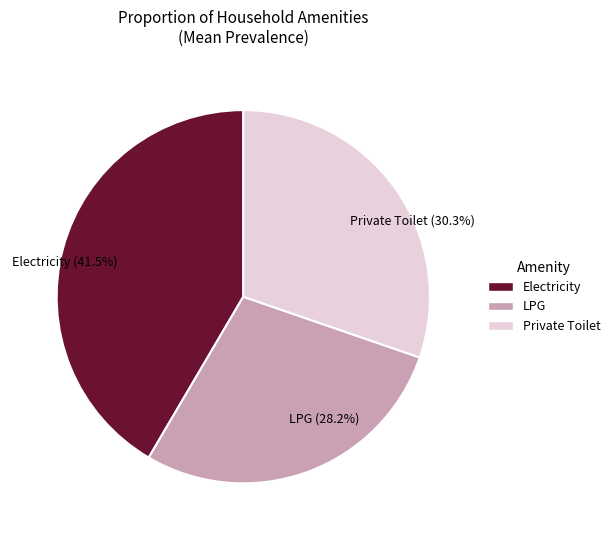

What percentage is the Private Toilet slice, to the nearest percent?

30%